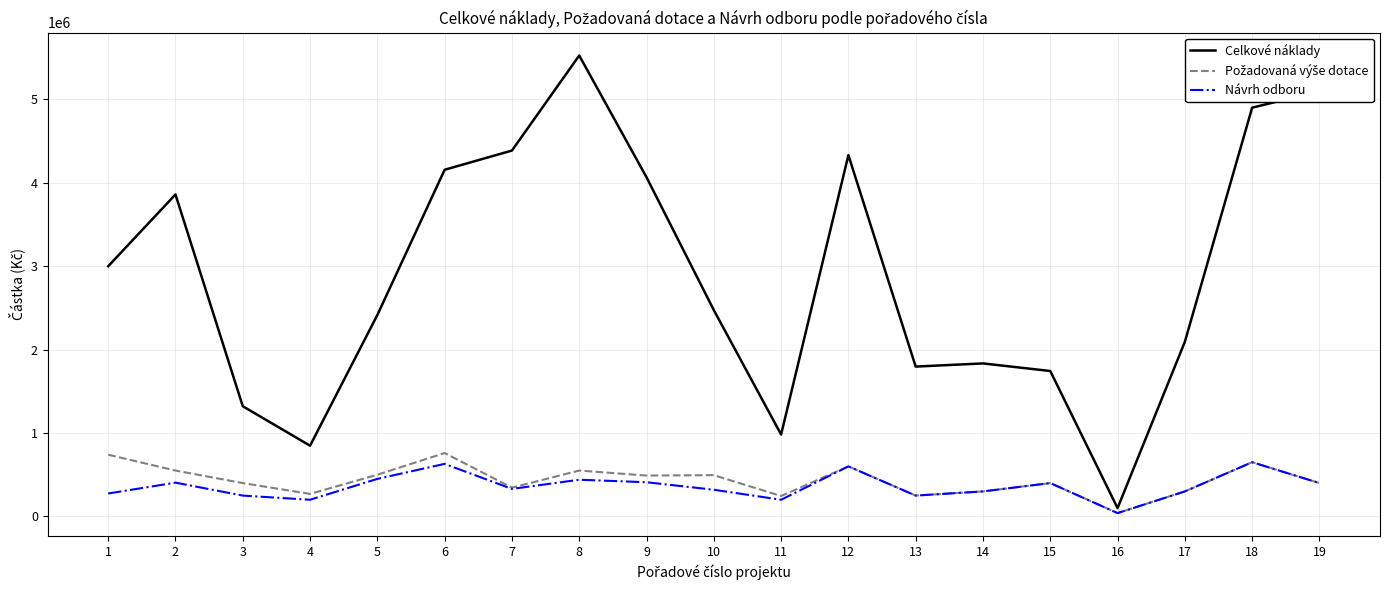

Which series has the widest spread of values?

Celkové náklady